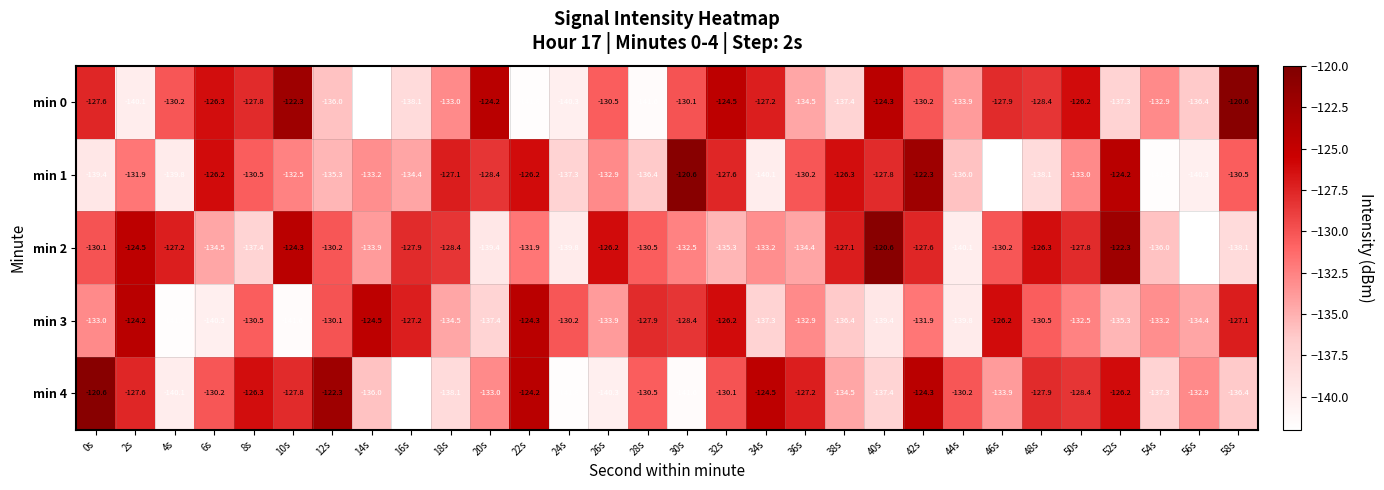

What is the maximum value shown in the chart?

-120.6